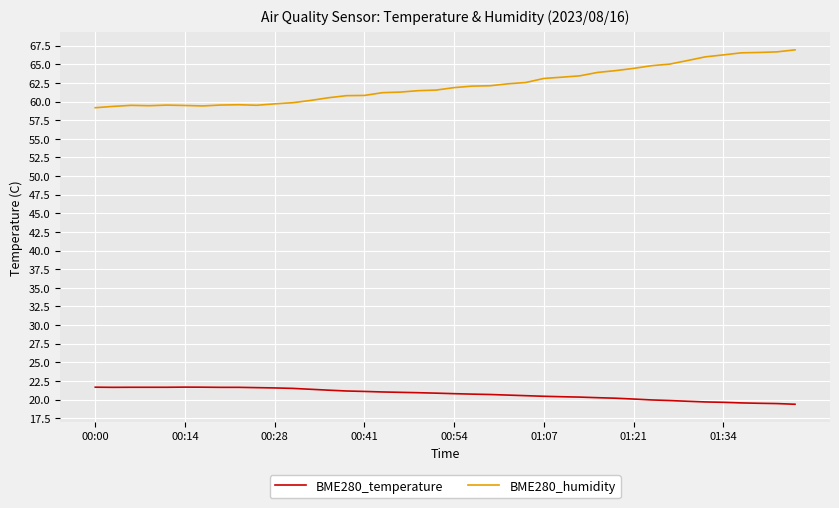

Which series has the largest range (max minus min)?

BME280_humidity